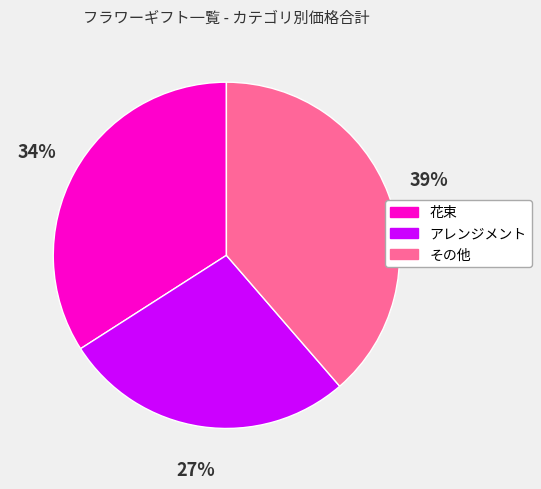

How many slices are in this pie chart?

3